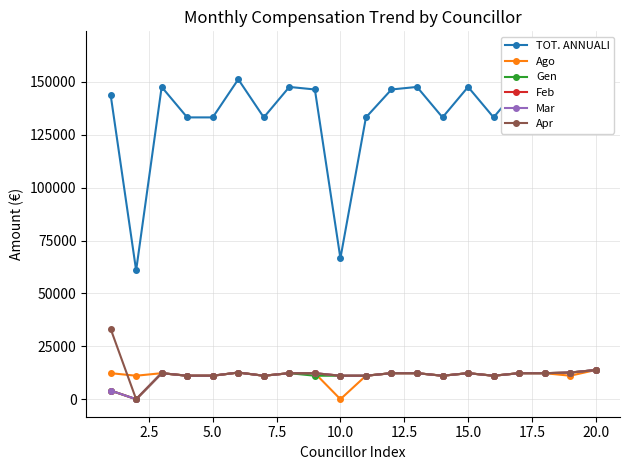

Is this an area chart (filled region under the line)?

No